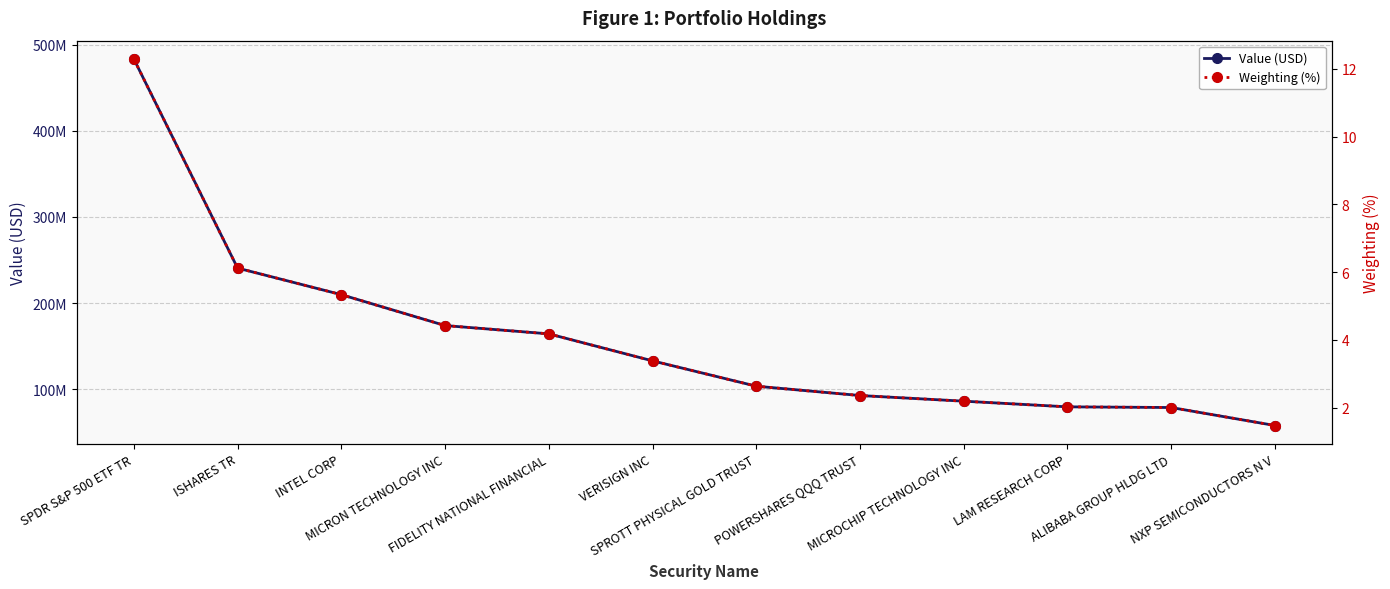

The value of Value (USD) at SPDR S&P 500 ETF TR is 483267000.0. True or false?

True